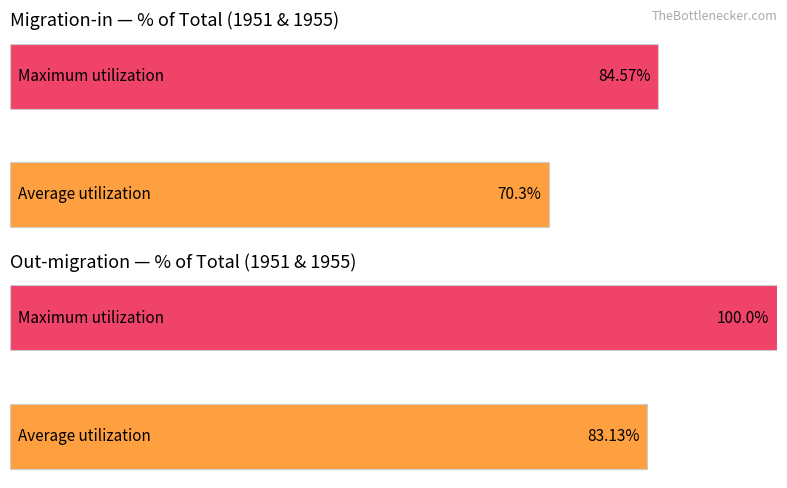

Rank the series by their average value, from highest to lowest.

Maximum utilization, Average utilization